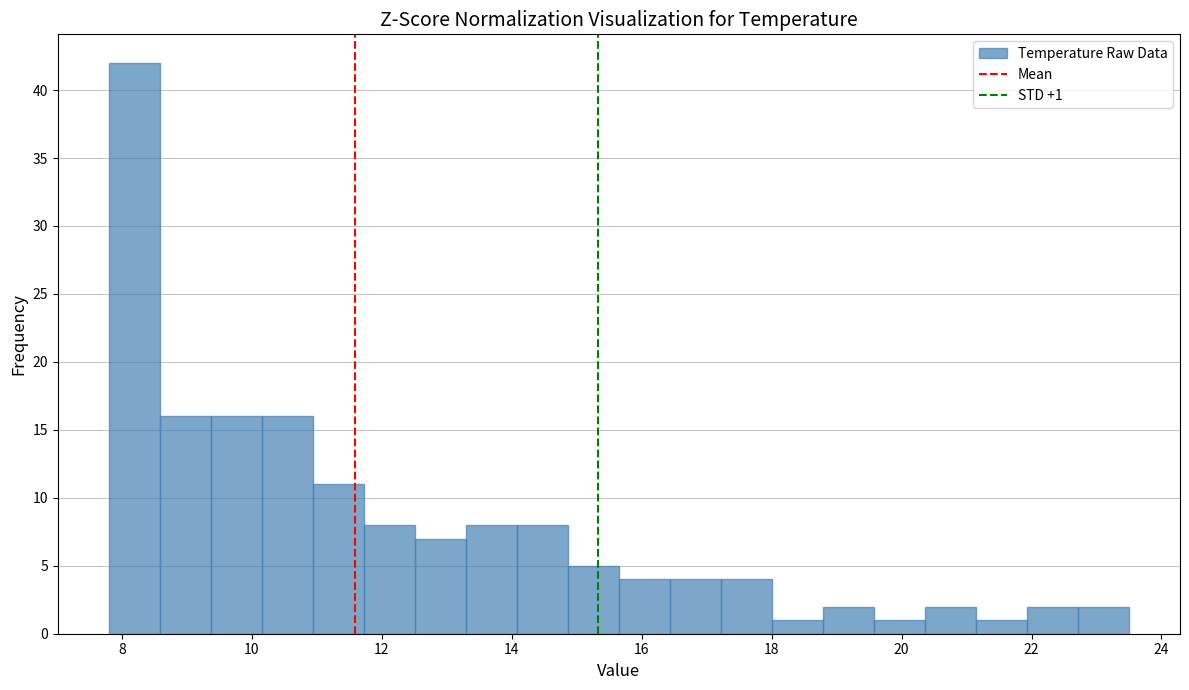

Around what value on the x-axis is the tallest bar? Give the approximate position of its centre, as read against the axis.

8.2